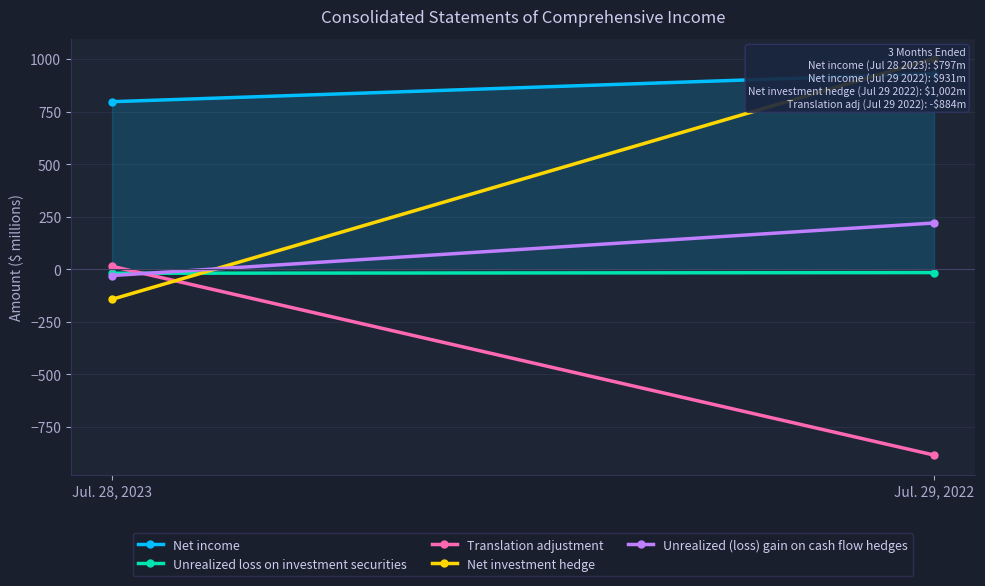

How many lines are shown in the chart?

5